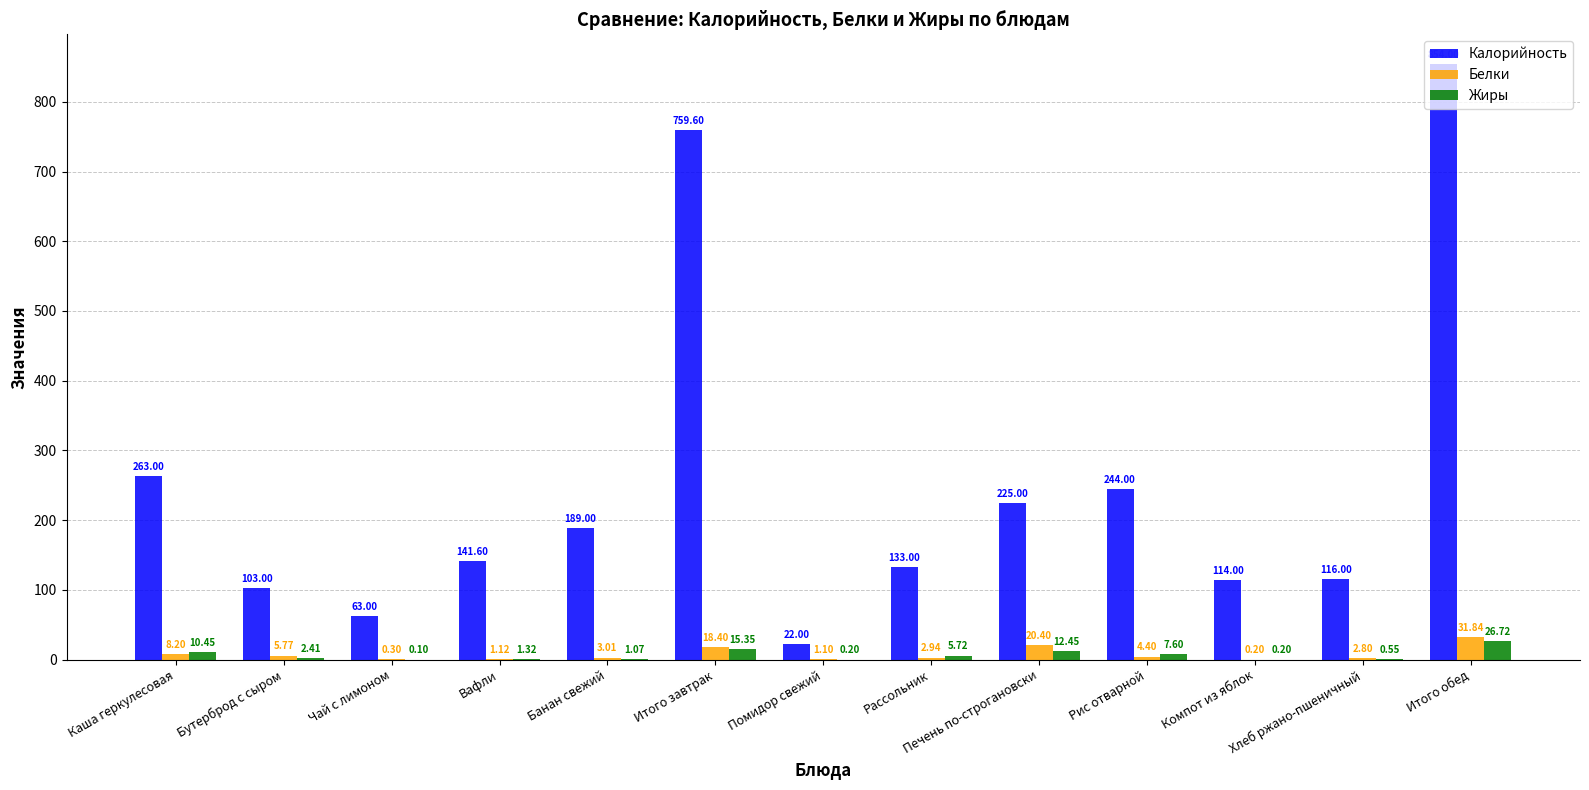

How many distinct data groups are displayed?

3